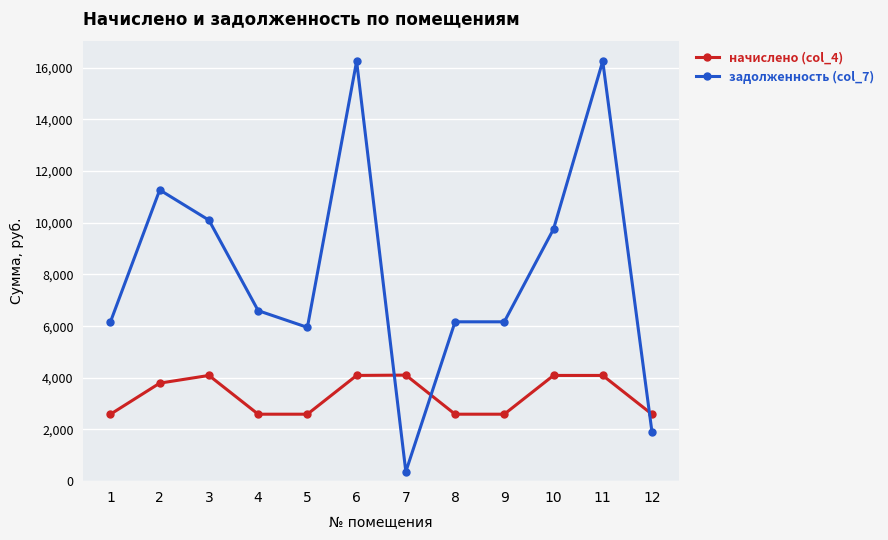

What is the greatest value displayed?

16255.4